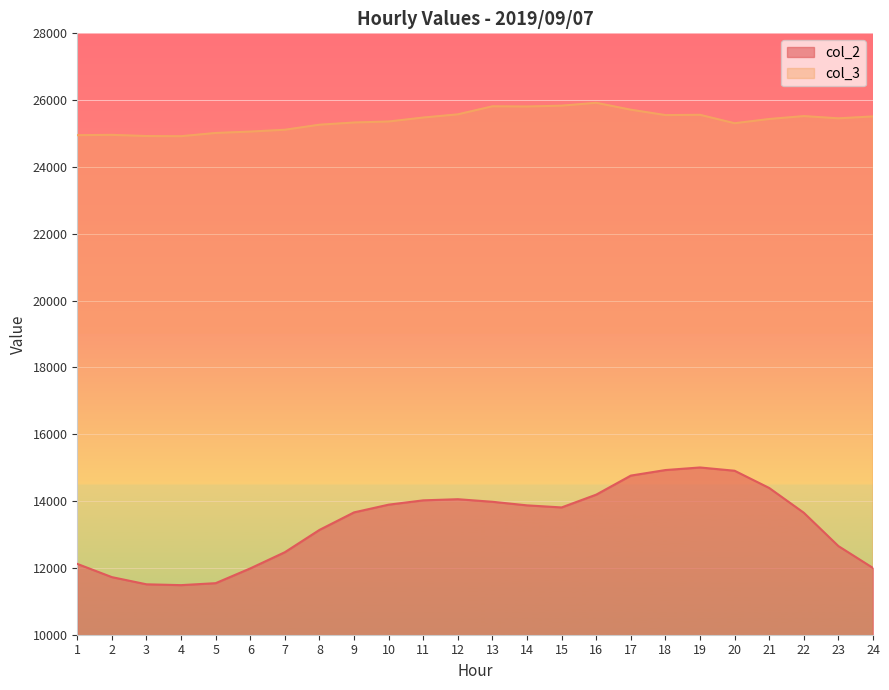

At which category is the sum across all series the highest?

19